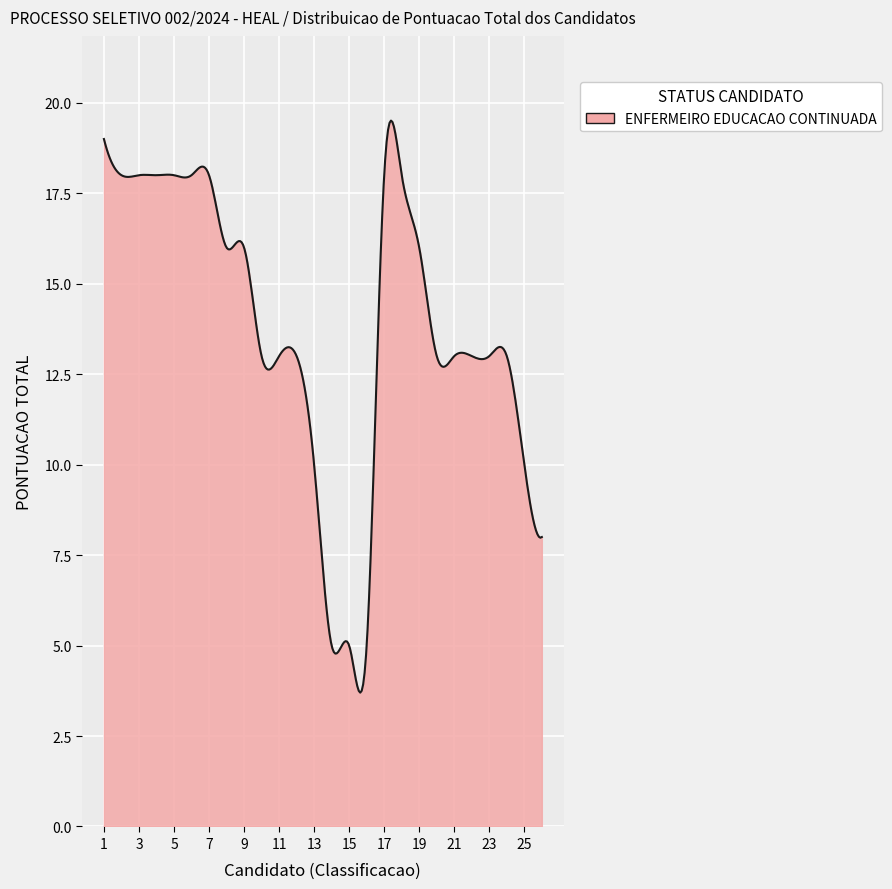

What is the difference between the maximum and minimum values?

15.8